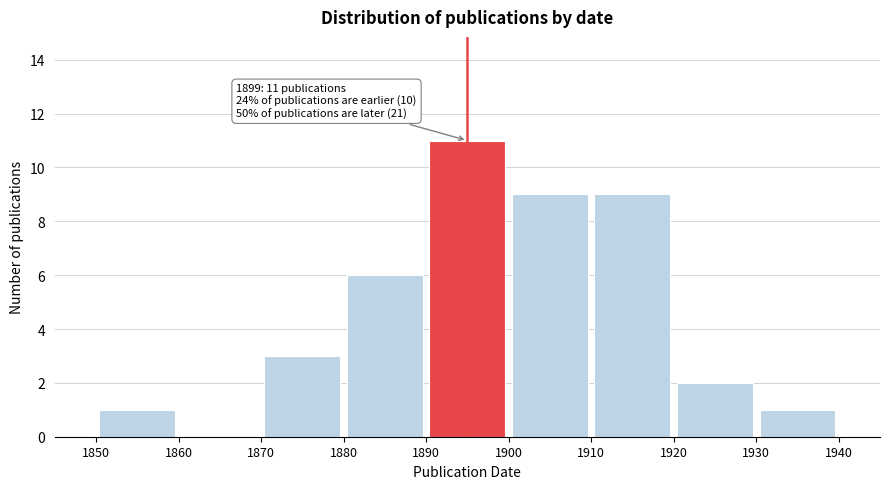

Which range on the x-axis has the tallest bar?

1890 to 1900